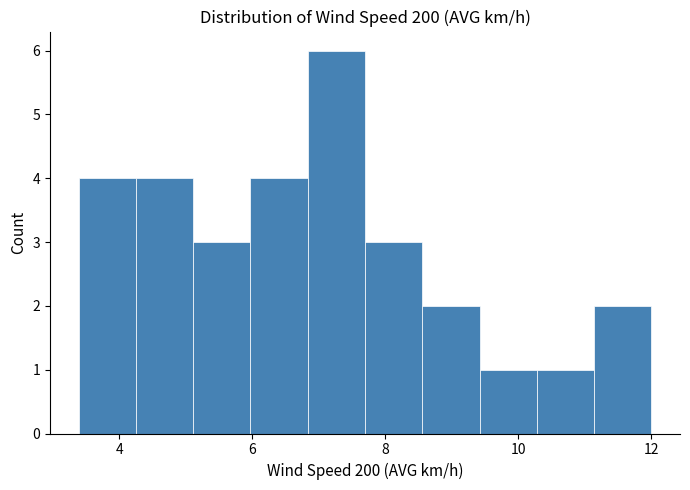

Reading left to right, list every bar in this chart as the range it spans on the x-axis followed by its height. Neither the bar edges nor the heights are printed on the chart, so give them approximately, as read against the axes.

3.4 to 4.2: 4
4.2 to 5.2: 4
5.2 to 6.0: 3
6.0 to 6.8: 4
6.8 to 7.6: 6
7.6 to 8.6: 3
8.6 to 9.4: 2
9.4 to 10.2: 1
10.2 to 11.2: 1
11.2 to 12.0: 2